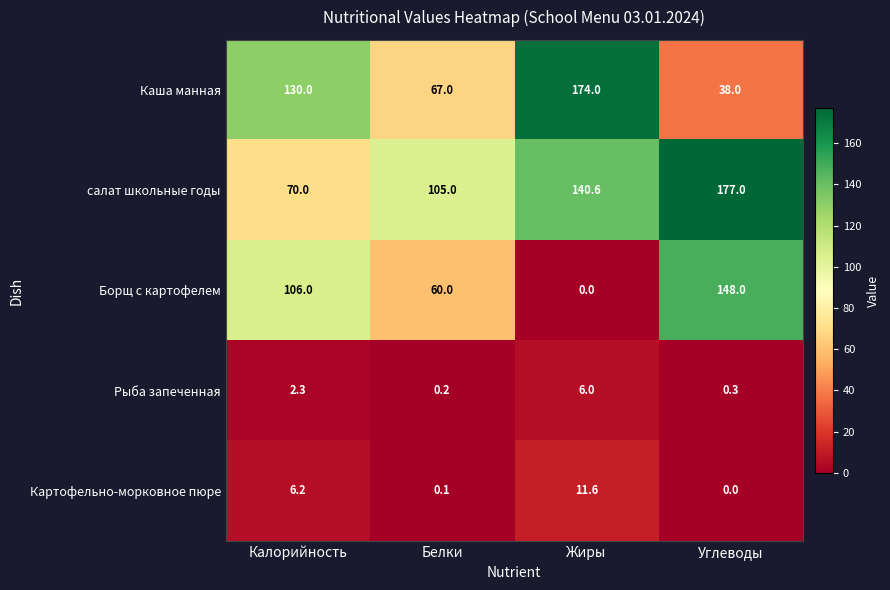

Reading left to right, transcribe all the data shown in this chart.

Каша манная: 130.0	67.0	174.0	38.0
салат школьные годы: 70.0	105.0	140.6	177.0
Борщ с картофелем: 106.0	60.0	0.0	148.0
Рыба запеченная: 2.3	0.2	6.0	0.3
Картофельно-морковное пюре: 6.2	0.1	11.6	0.0